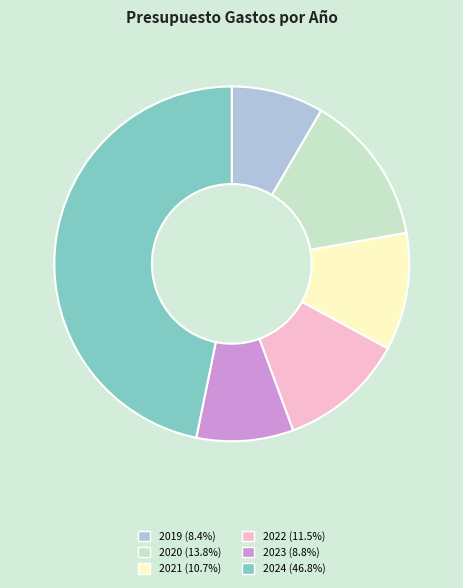

Does any single category account for the majority?

No